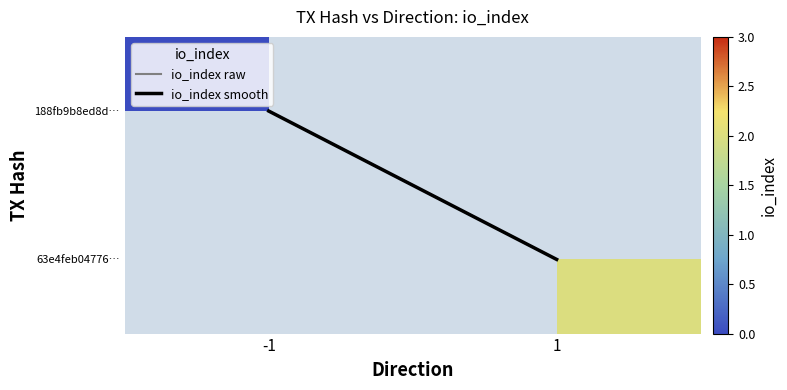

Rank the categories by io_index smooth value from highest to lowest.

1, -1